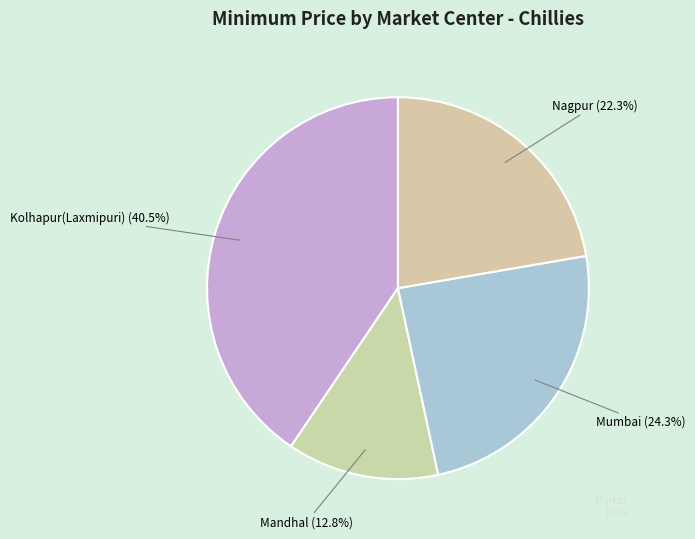

Does any single category account for the majority?

No